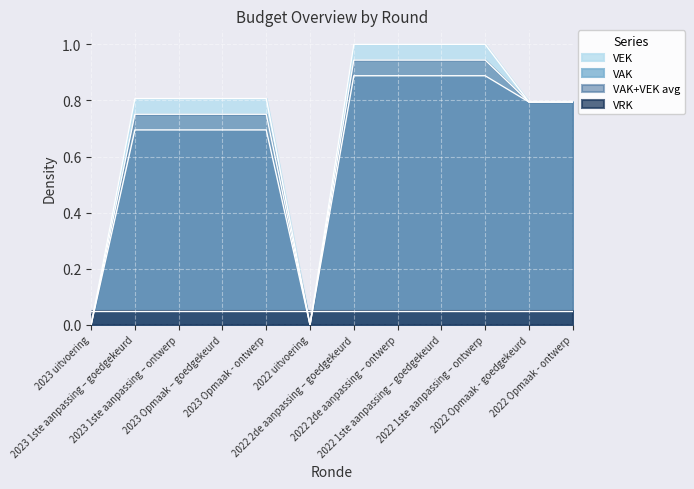

Is it true that VAK equals 0.8 at 2022 Opmaak - ontwerp?

True